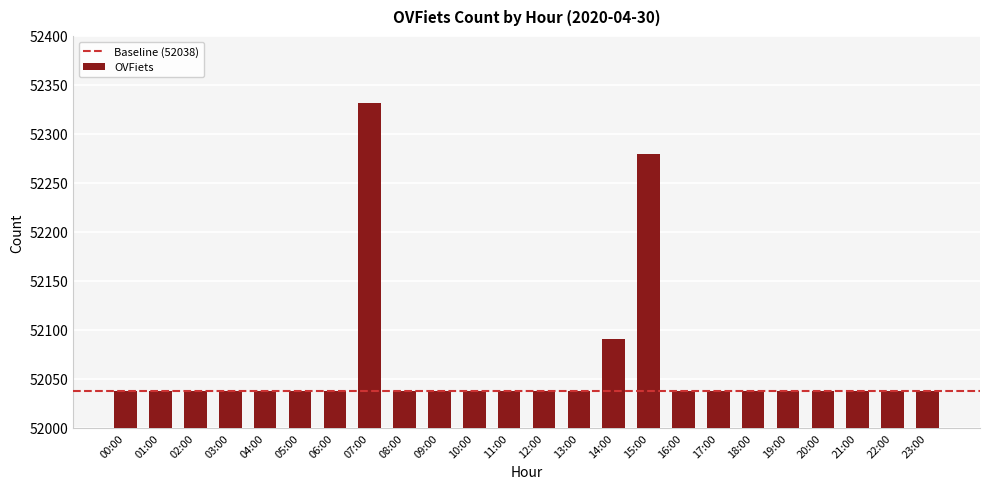

Which category has the highest value across all series?

07:00